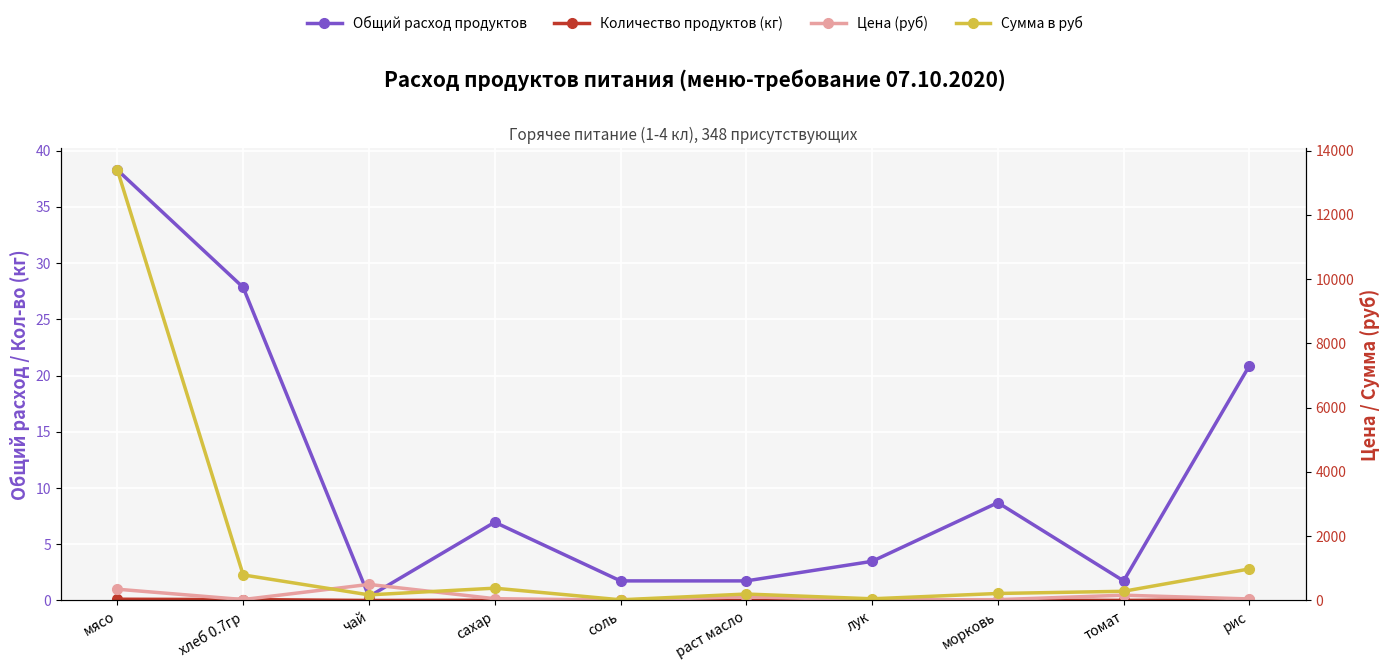

In Сумма в руб, how many points are lower than both neighbors (excluding endpoints)?

3